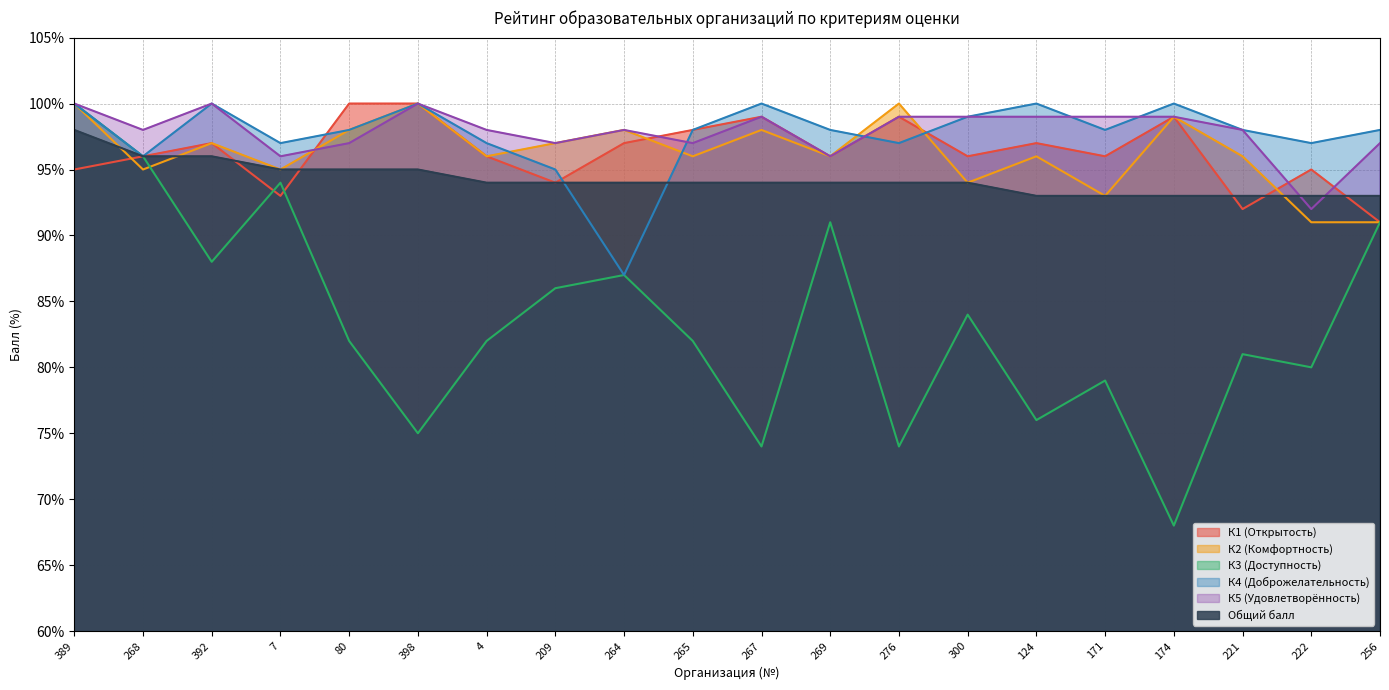

Where is the first local minimum for К1 (Открытость)?

7